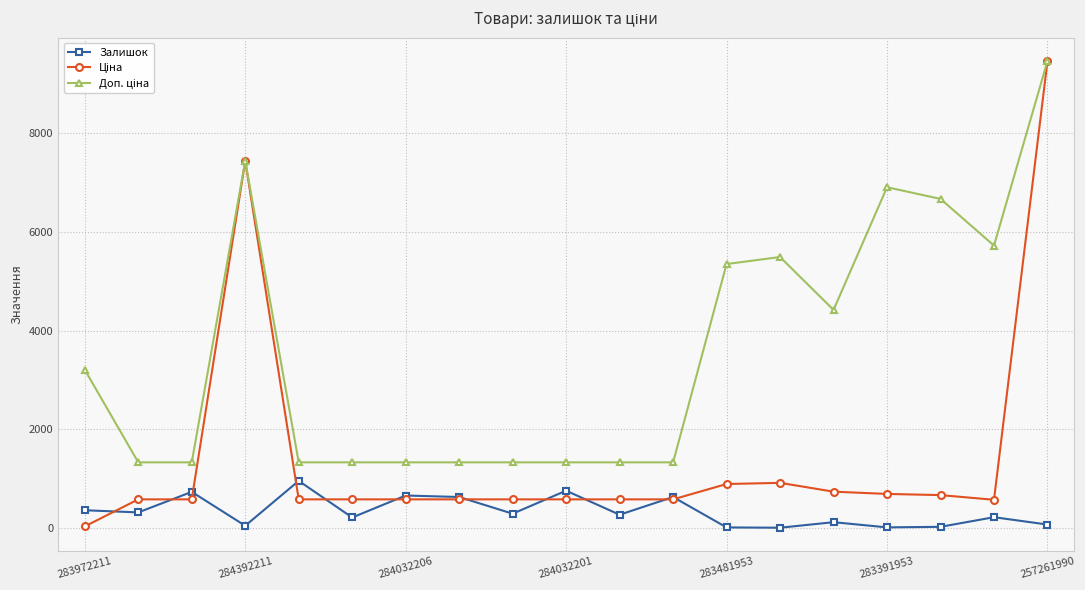

What is the maximum value shown in the chart?

9458.9